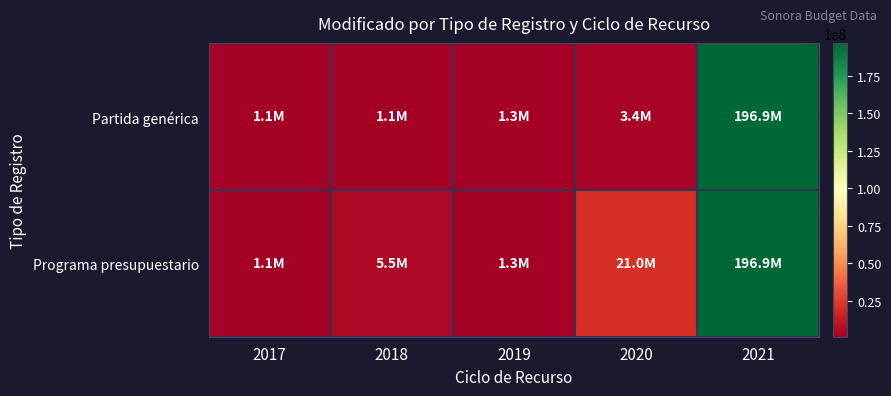

What is the smallest value displayed?

1116963.0